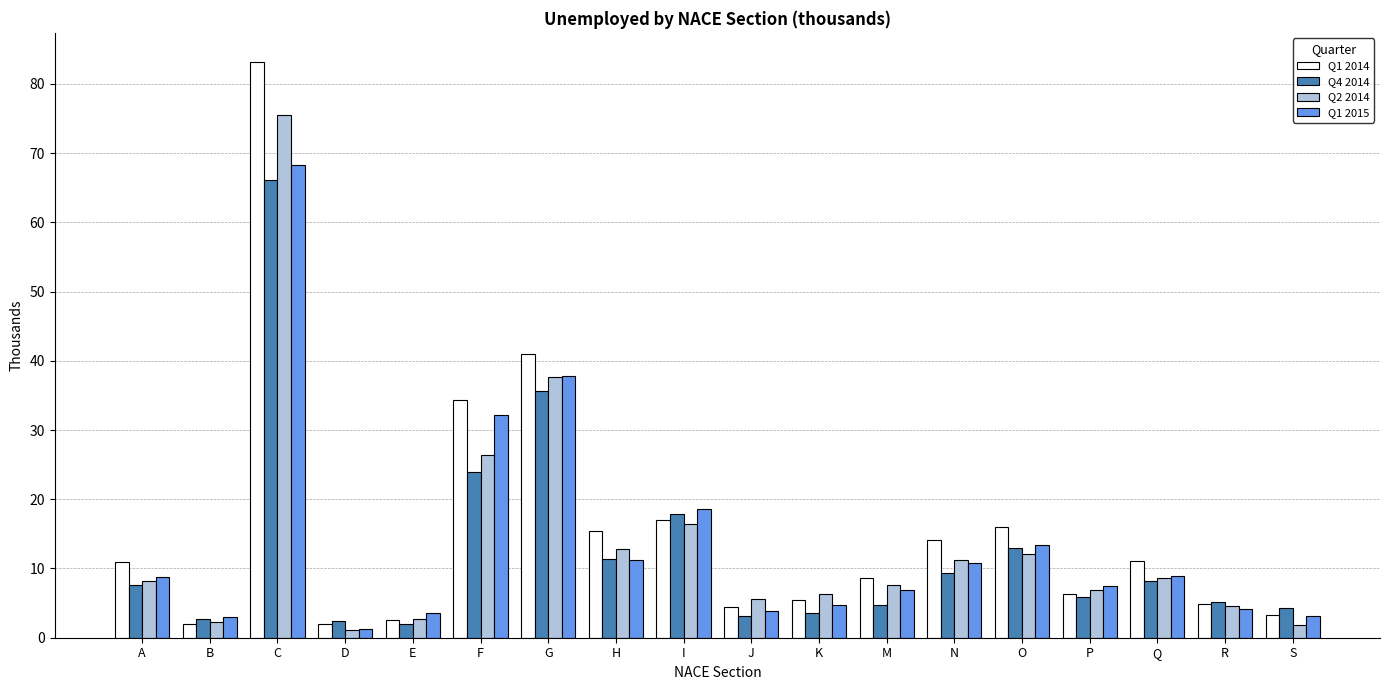

The value of Q1 2015 at A is 8.7. True or false?

True